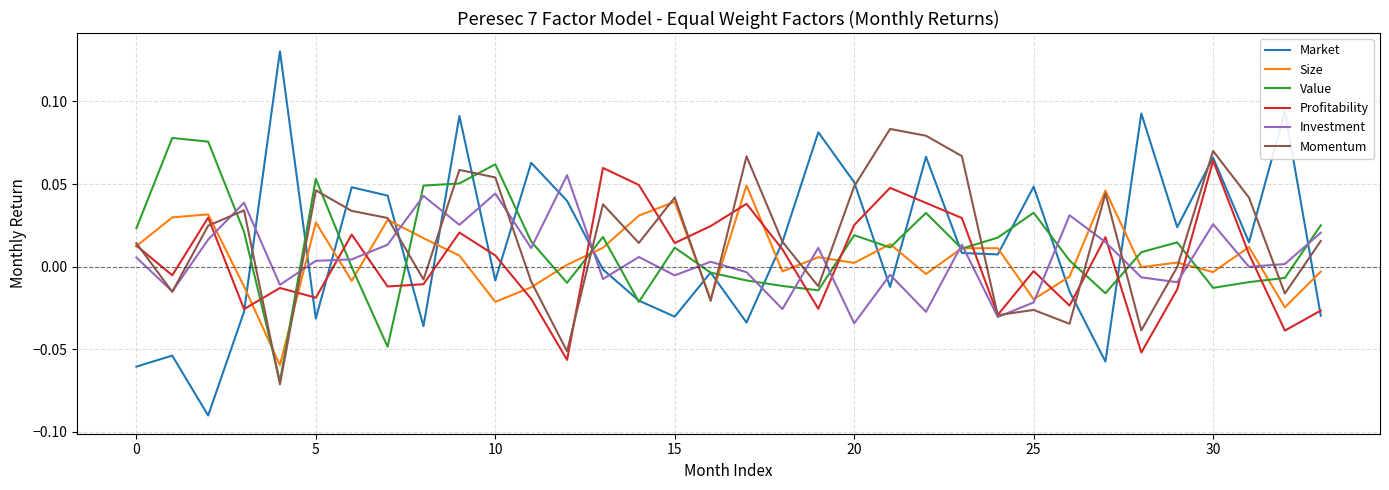

True or false: Size and Market cross at least once.

True